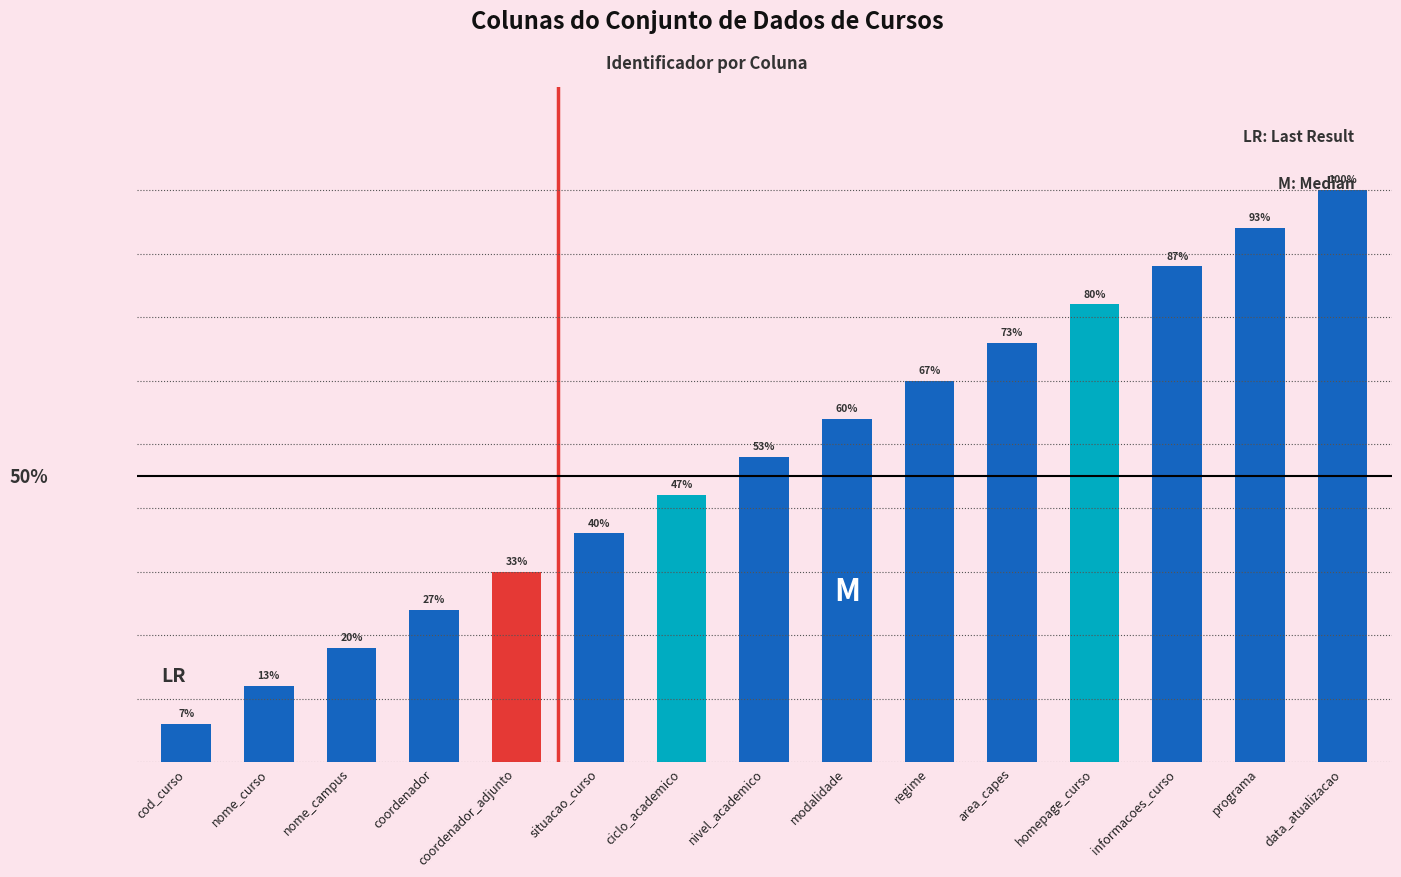

True or false: the data shows 16 at regime.

False